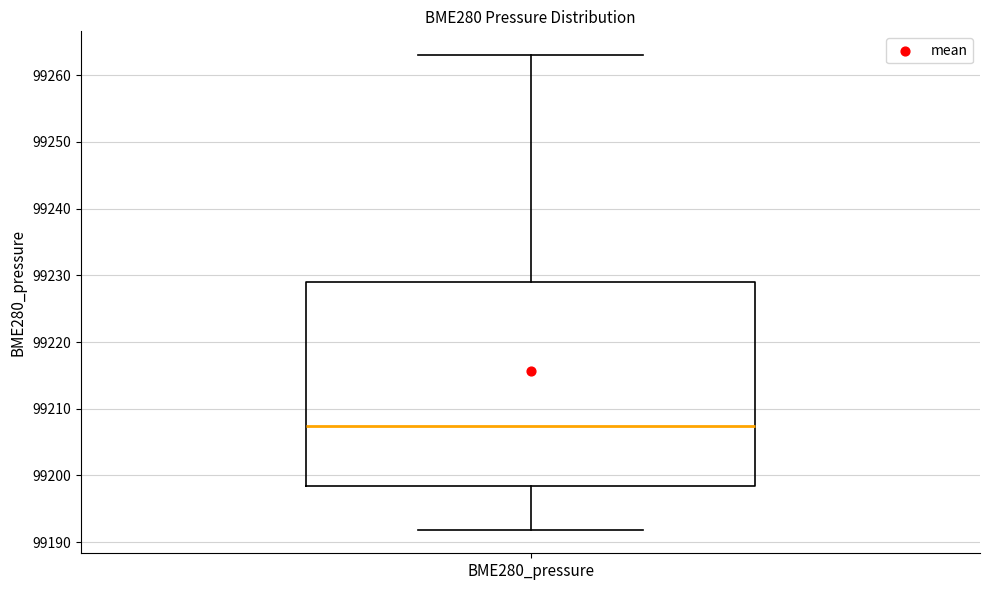

Read this box plot against the y-axis: the position of the median line, the range covered by the box, and the ends of both whiskers. The values are not printed on the chart, so give them approximately, as read against the axis.

median 99207, box 99198 to 99229, whiskers 99192 to 99263